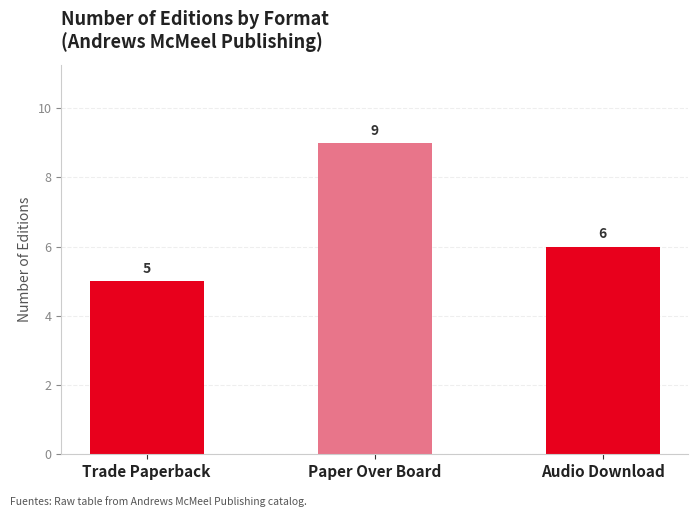

Does the chart contain stacked bars?

No